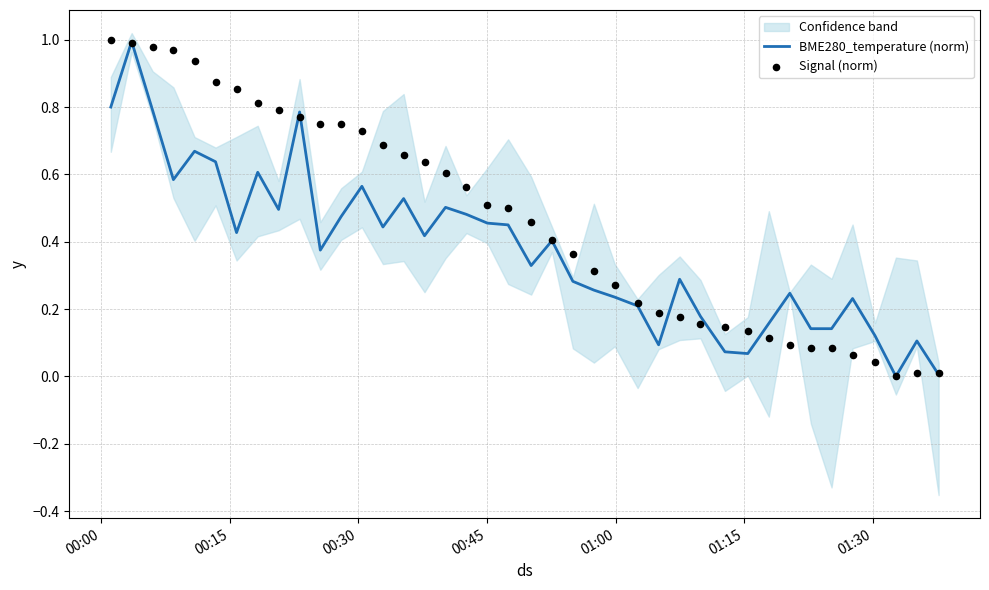

Is the value of Signal (norm) at 7 greater than the value of BME280_temperature (norm) at 15?

Yes